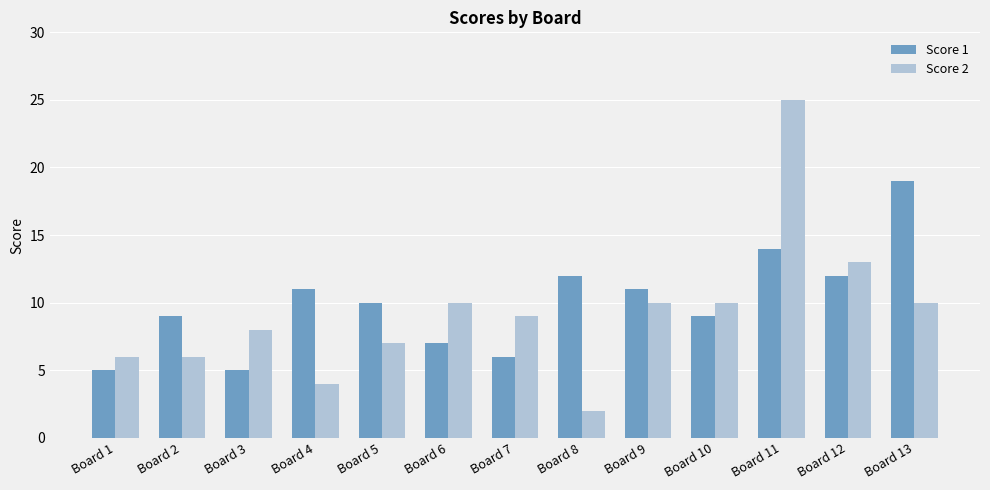

Which series has the largest total across all categories?

Score 1